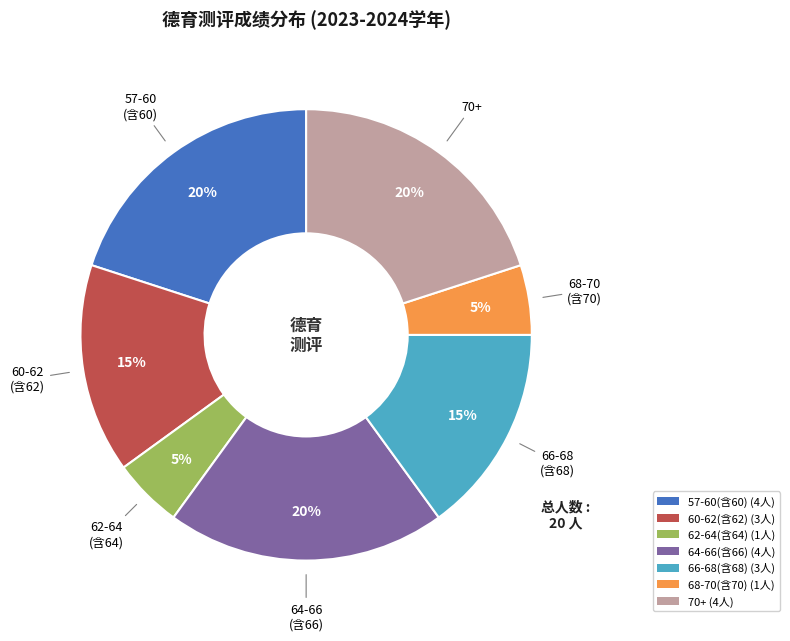

Does any single category account for the majority?

No